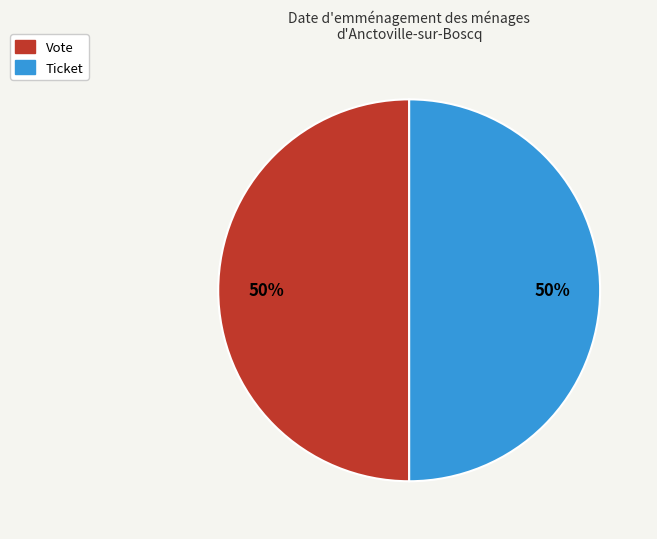

What percentage is the Ticket slice, to the nearest percent?

50%